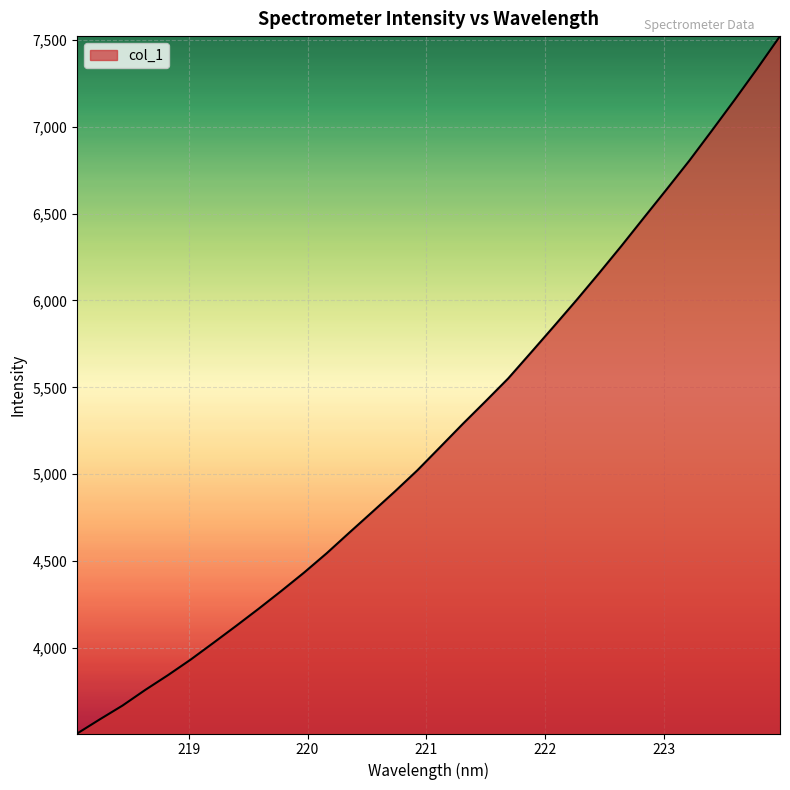

What is the minimum value shown in the chart?

3507.8